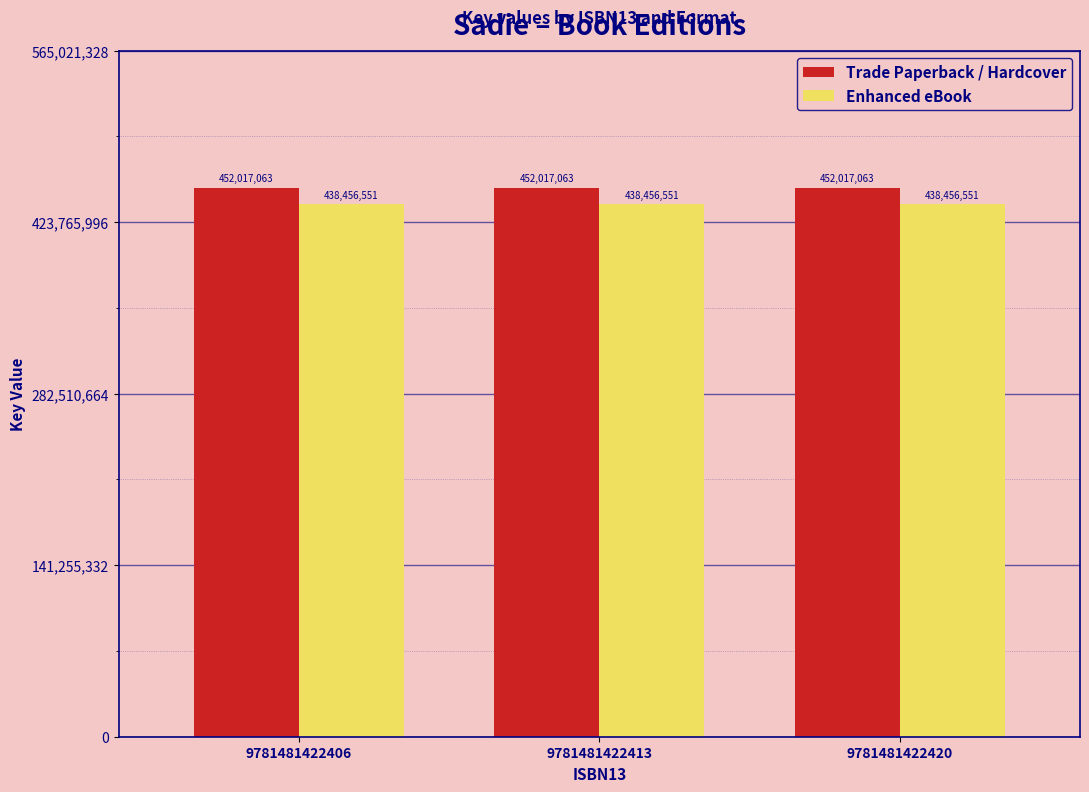

How many groups of bars are there?

3